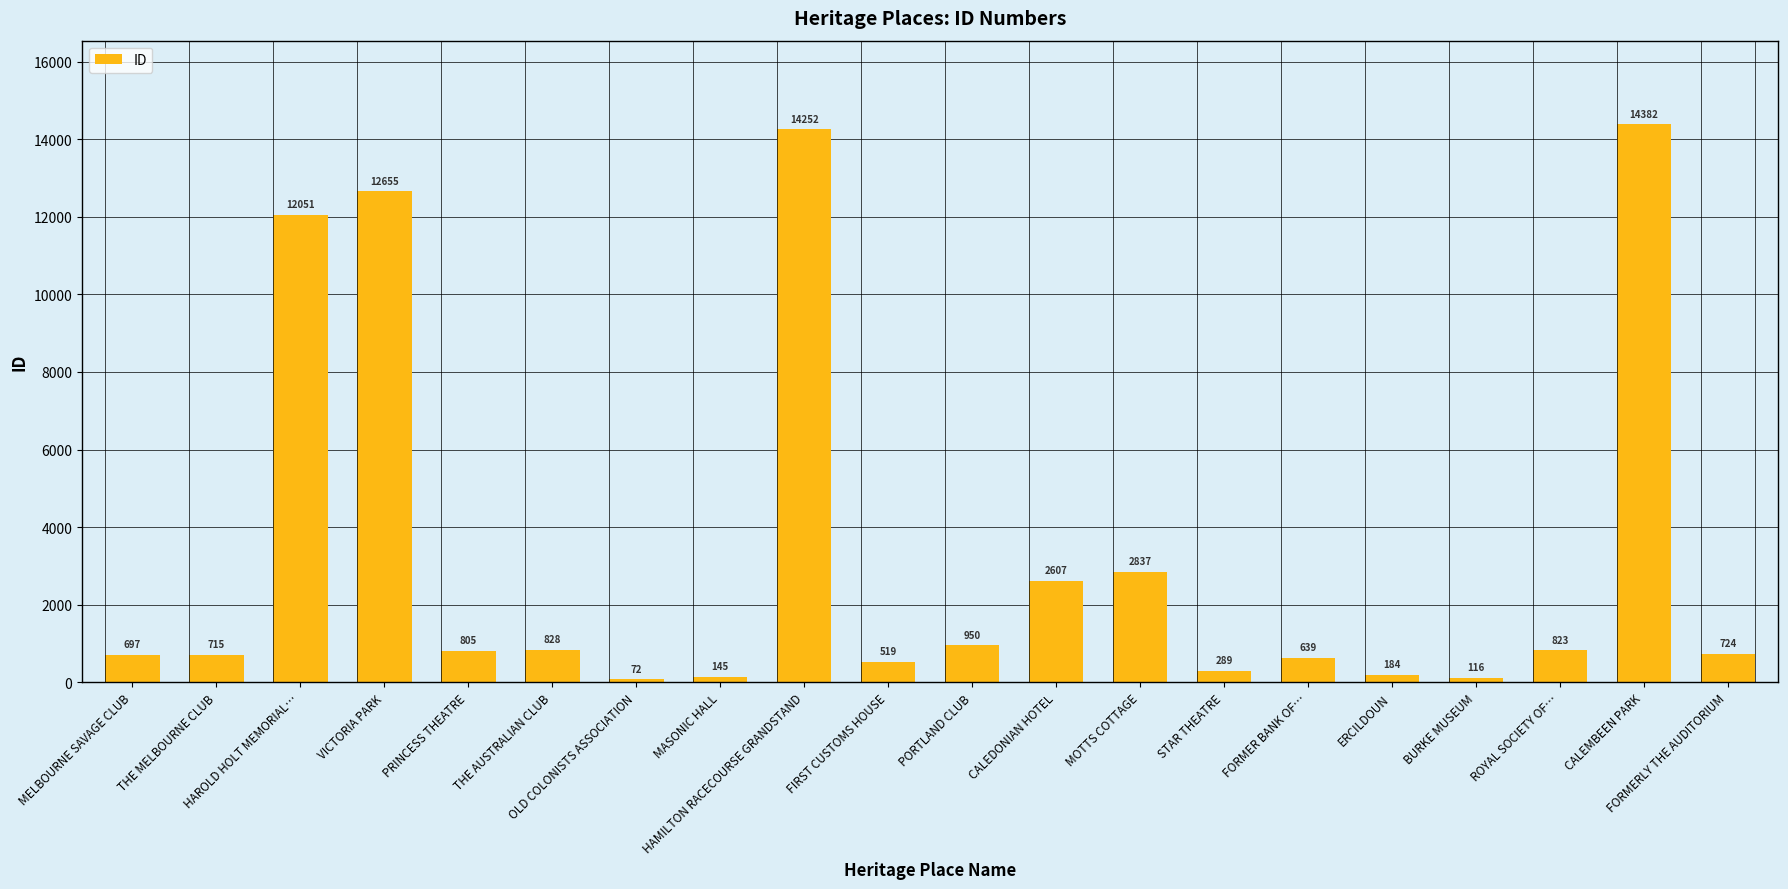

What is the sum of all values?

66290